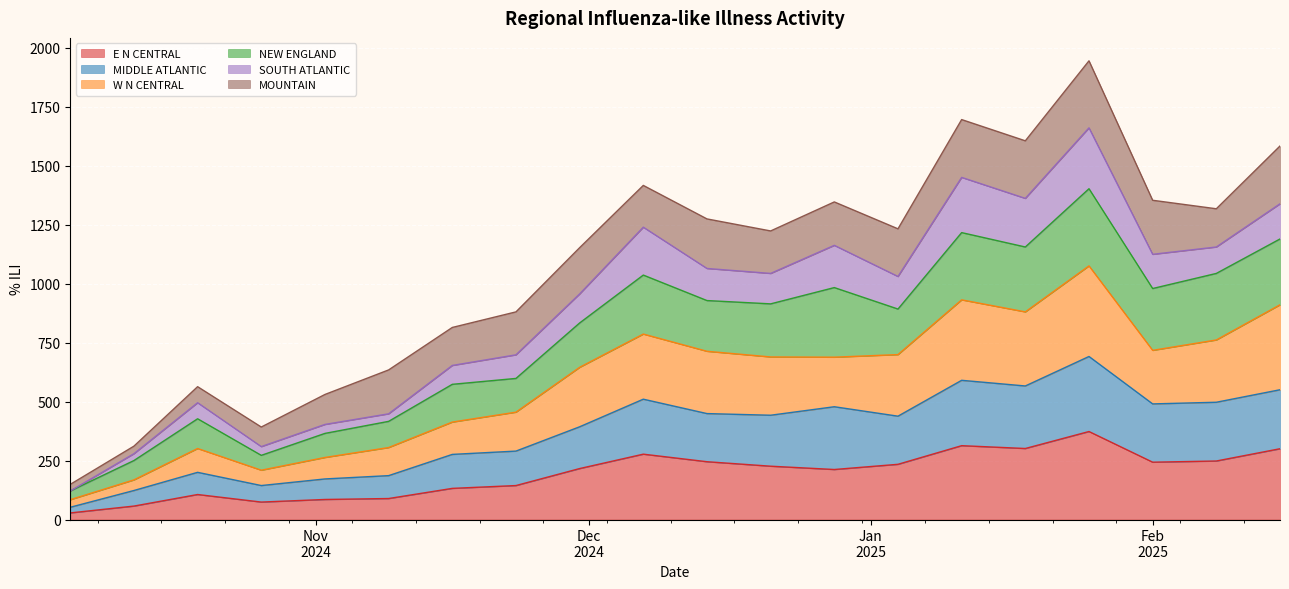

True or false: E N CENTRAL and W N CENTRAL intersect in this chart.

False